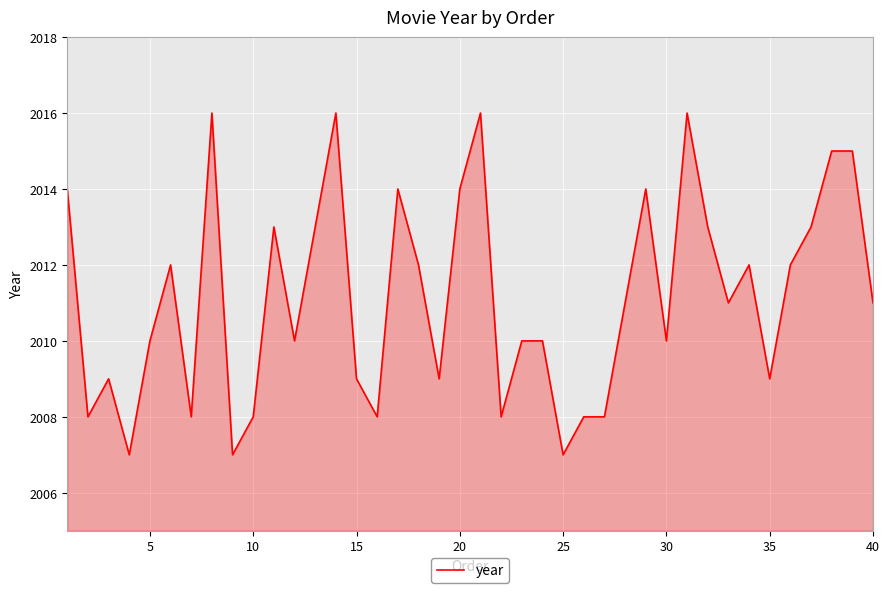

What is the smallest value displayed?

2007